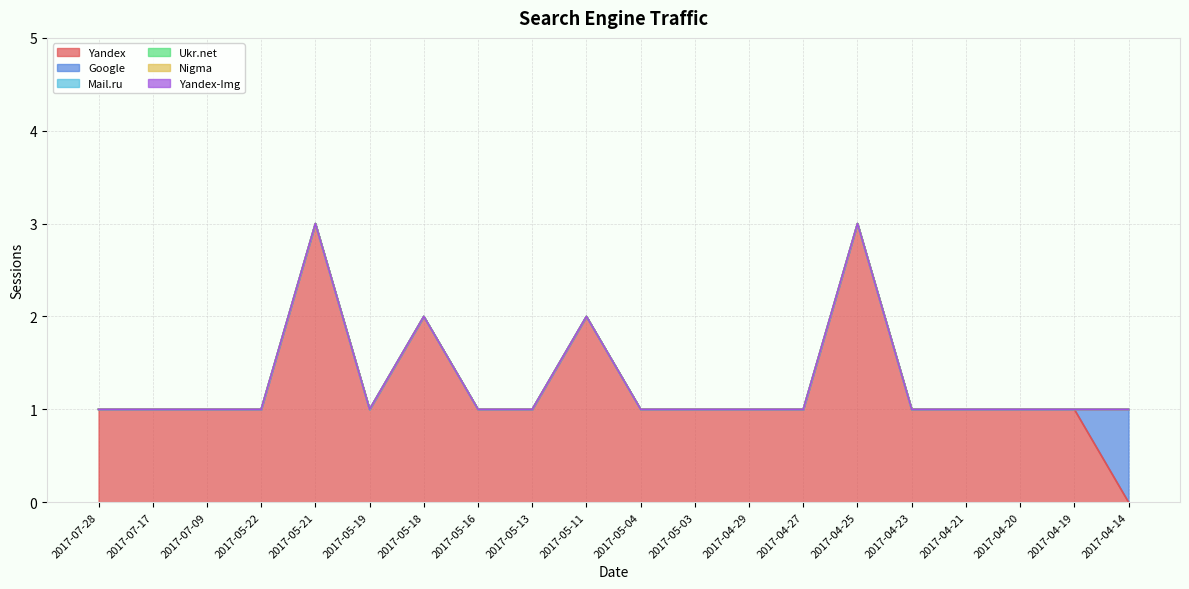

The value of Yandex-Img at 2017-04-19 is 0. True or false?

True